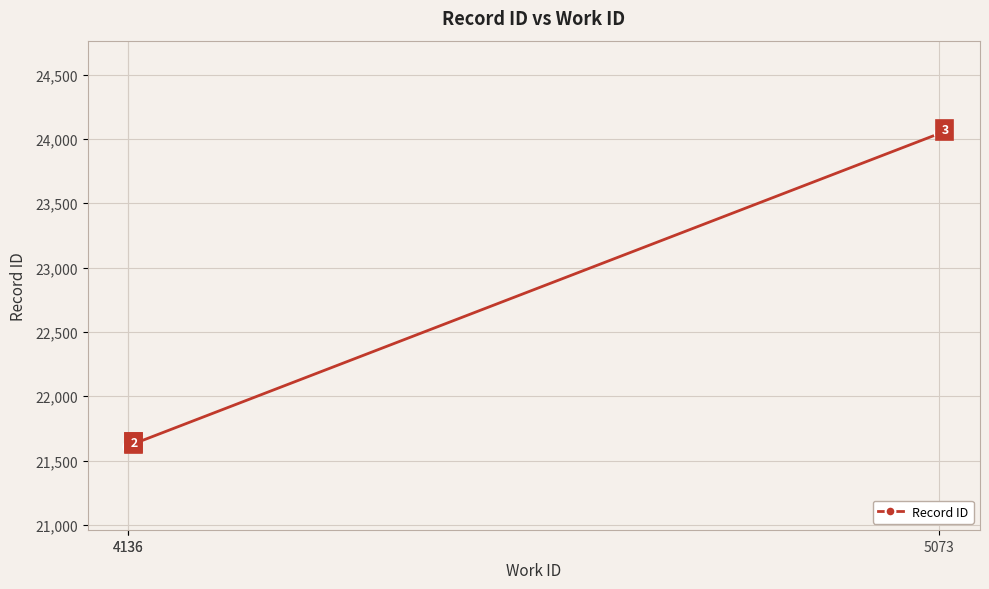

What is the change in value from 4136 to 4136?

+5